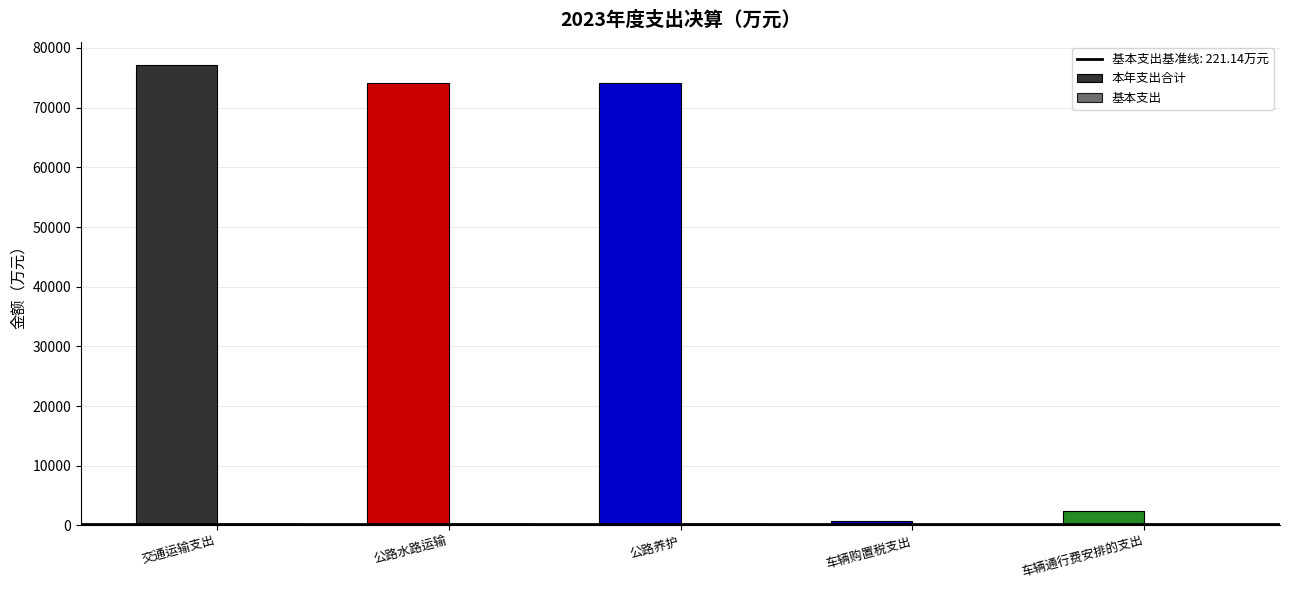

How many data points in 本年支出合计 are above 74101?

3